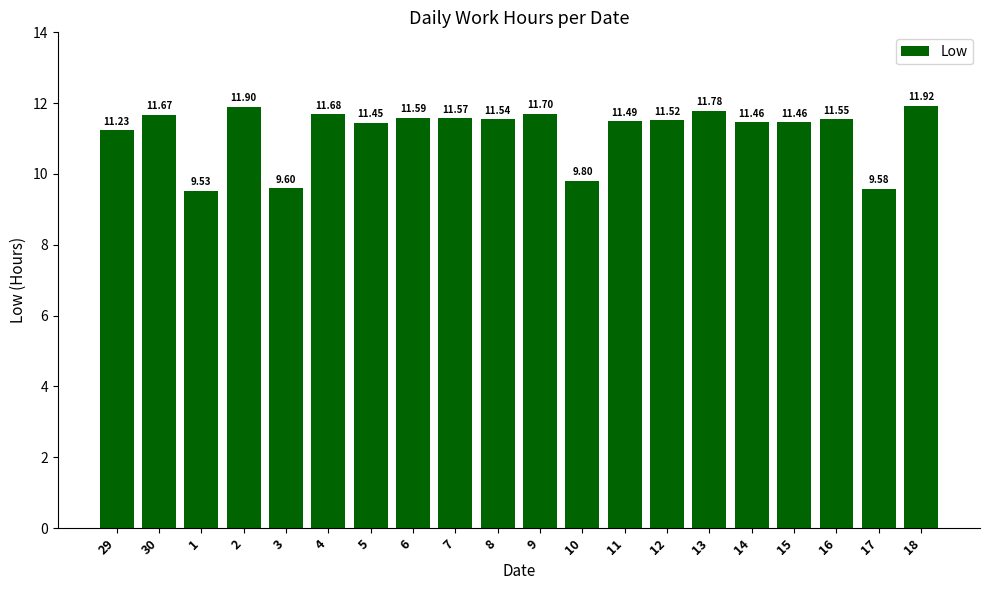

What is the sum of all values?

224.0